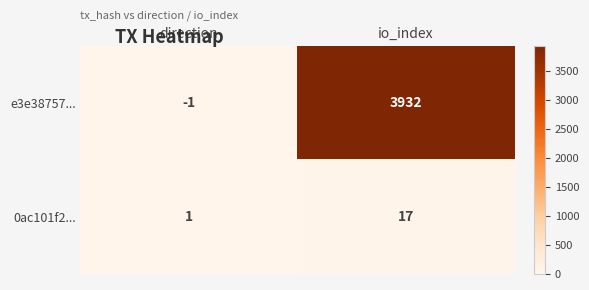

Rank the series at direction from highest to lowest value.

0ac101f2..., e3e38757...